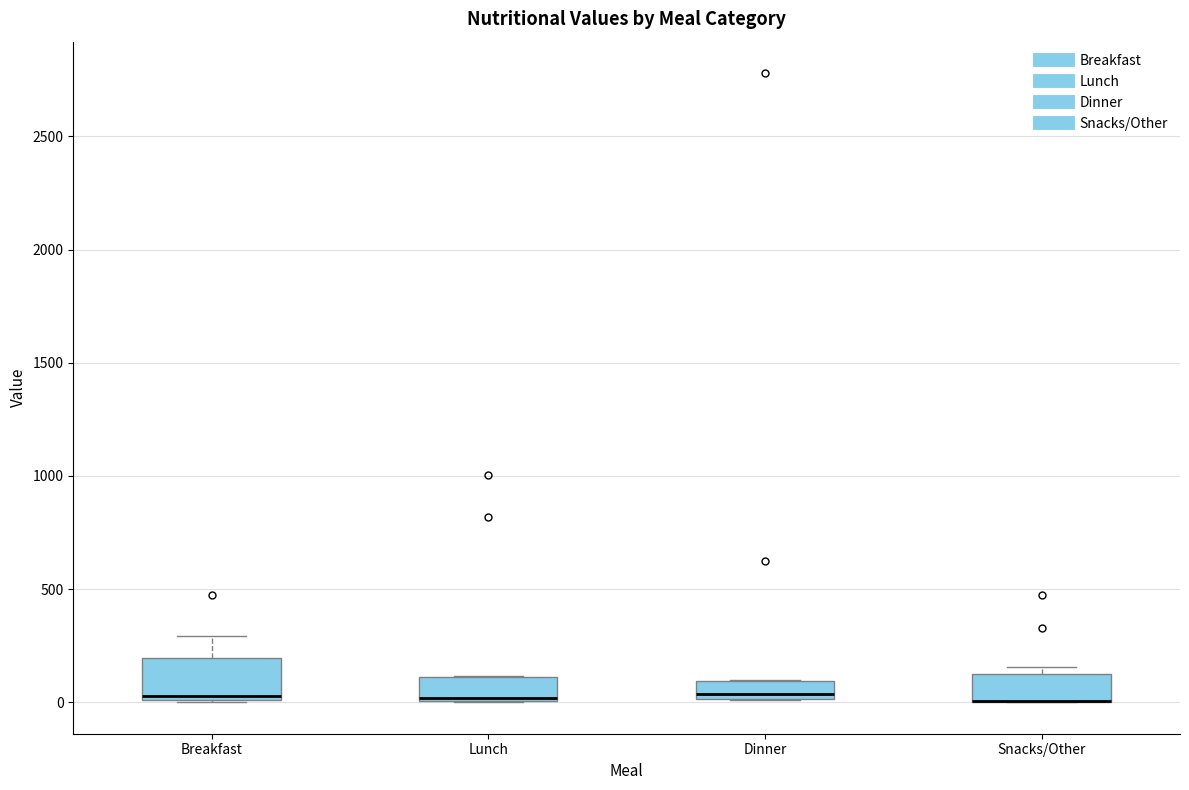

Reading left to right, transcribe this box plot: for each box, give where its median line is, the range the box spans, and where its two whiskers end, as read against the y-axis. The values are not printed on the chart, so give them approximately, as read against the axis.

Breakfast: median 50, box 0 to 200, whiskers 0 to 300
Lunch: median 0, box 0 to 100, whiskers 0 to 100
Dinner: median 50, box 0 to 100, whiskers 0 to 100
Snacks/Other: median 0 (drawn on the box's lower edge), box 0 to 150, whiskers 0 to 150 (just above the box's upper edge)